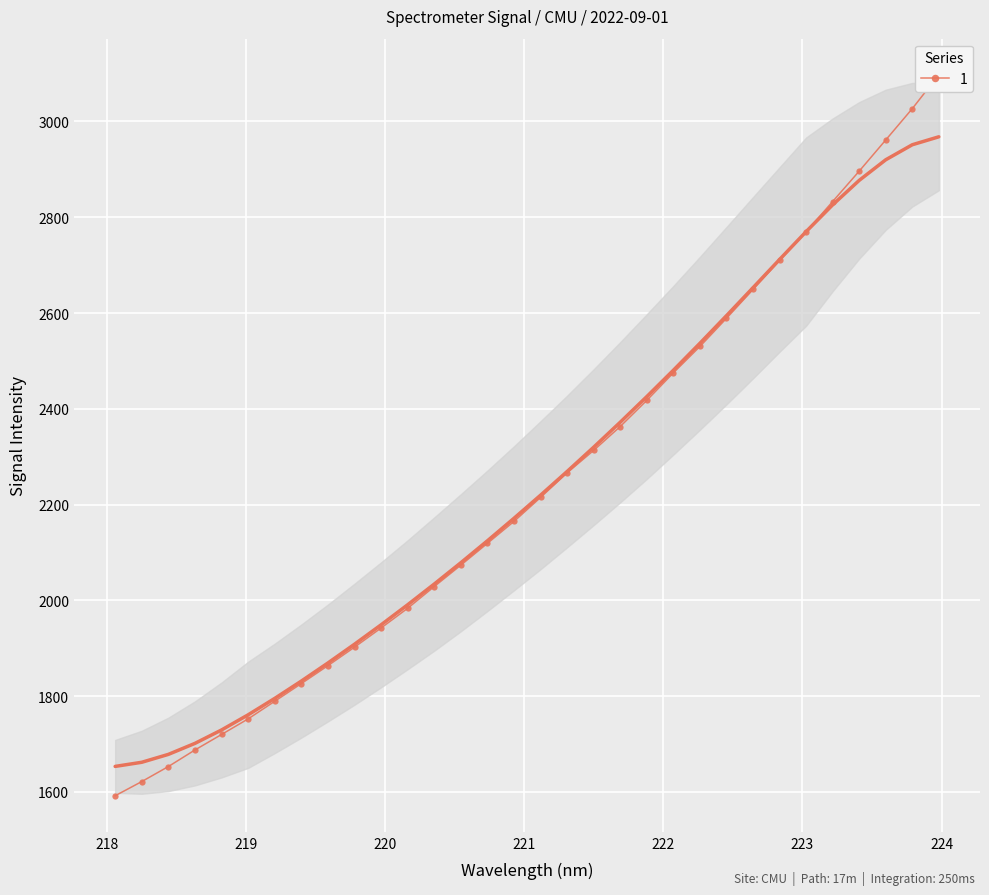

The chart shows a value of 4174.1 at 19. True or false?

False